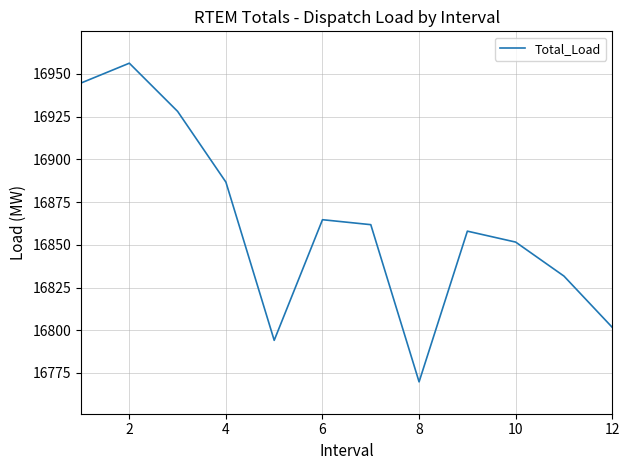

What is the smallest value displayed?

16769.8